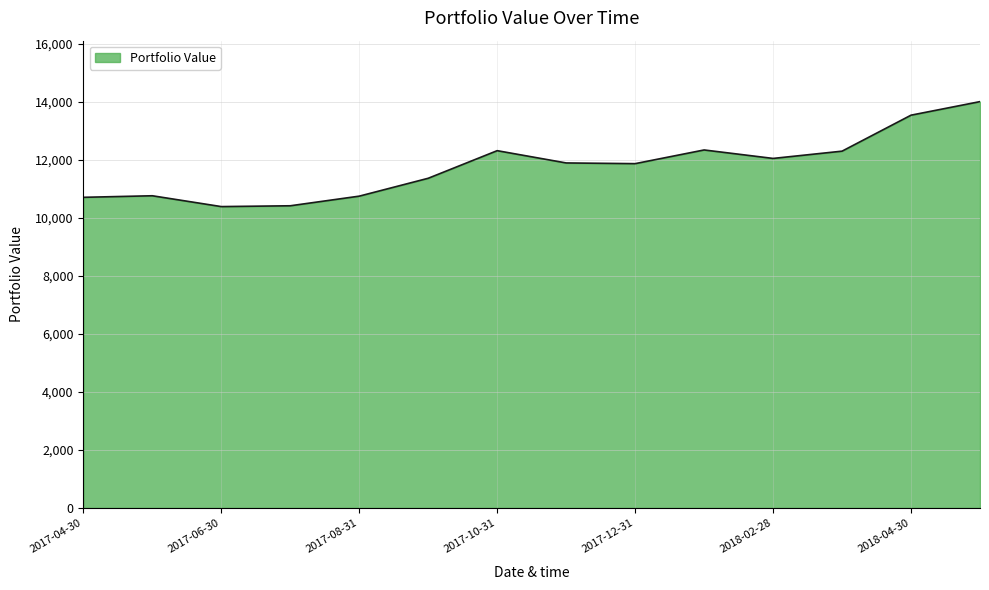

What is the difference between the maximum and minimum values?

3620.9